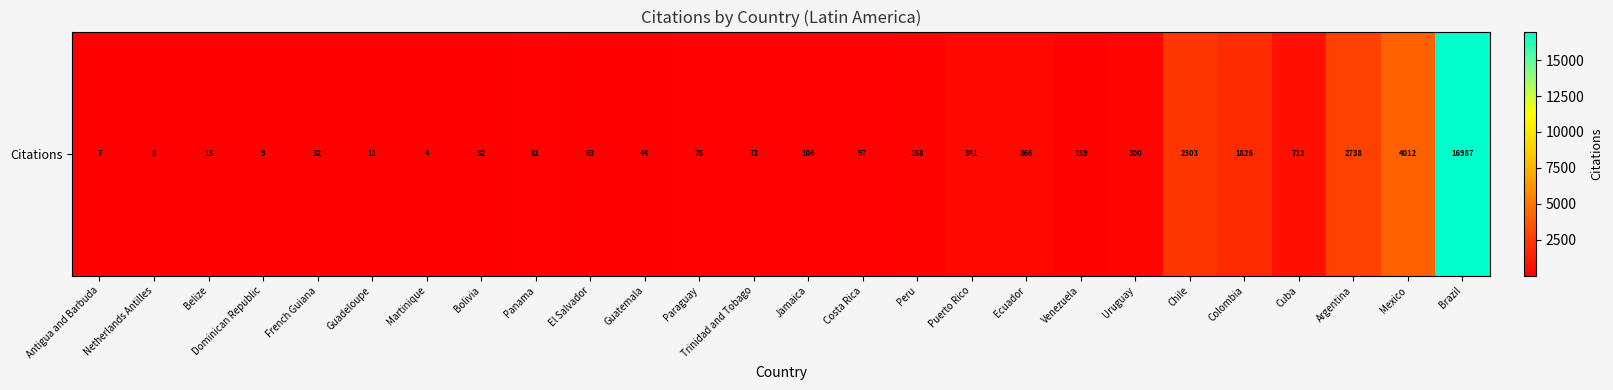

What is the minimum value shown in the chart?

4